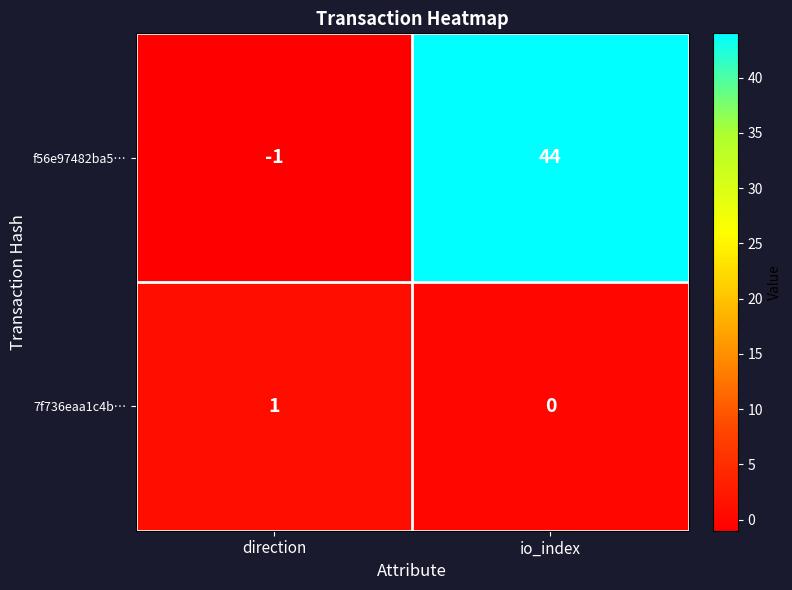

Reading right to left, what are all the values shown in this chart?

f56e97482ba5…: io_index=44	direction=-1
7f736eaa1c4b…: io_index=0	direction=1